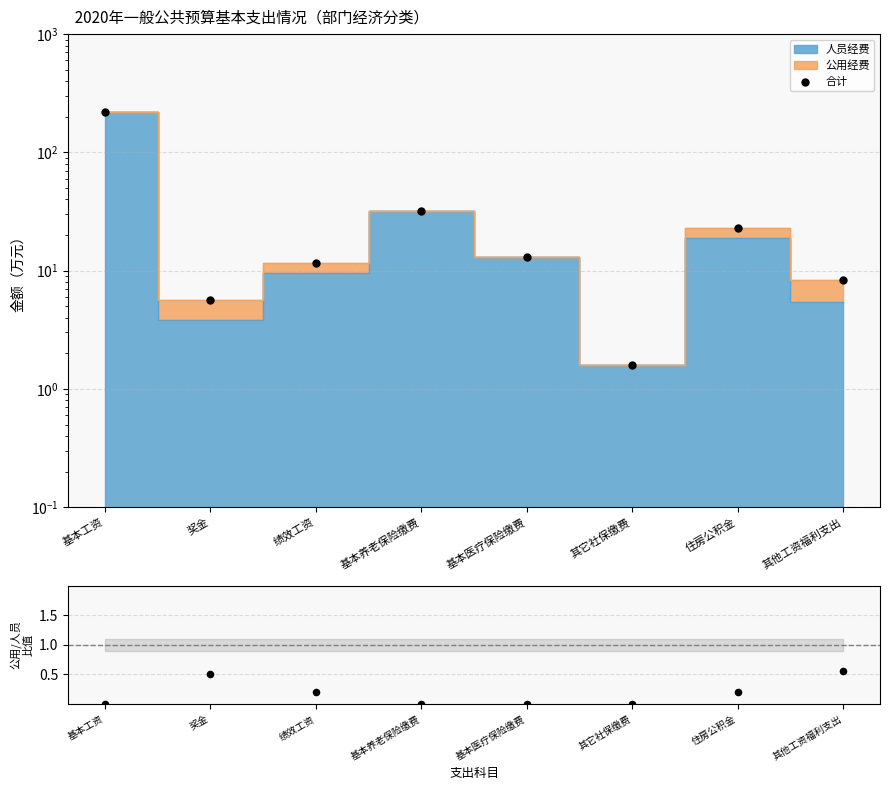

Approximately how many times larger is the value at 住房公积金 compared to 基本医疗保险缴费?

1.8